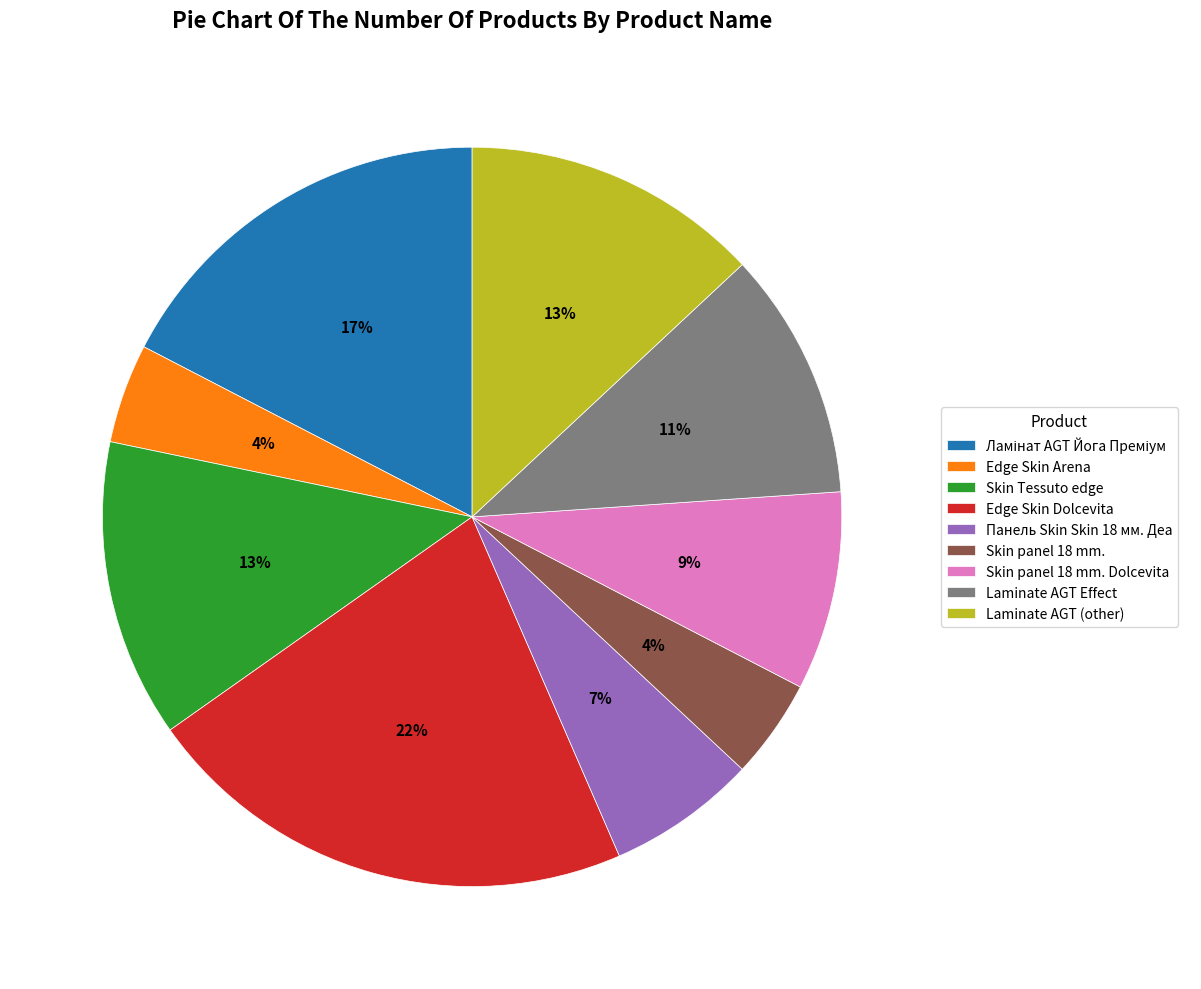

Between Edge Skin Arena and Панель Skin Skin 18 мм. Деа, which is larger?

Панель Skin Skin 18 мм. Деа